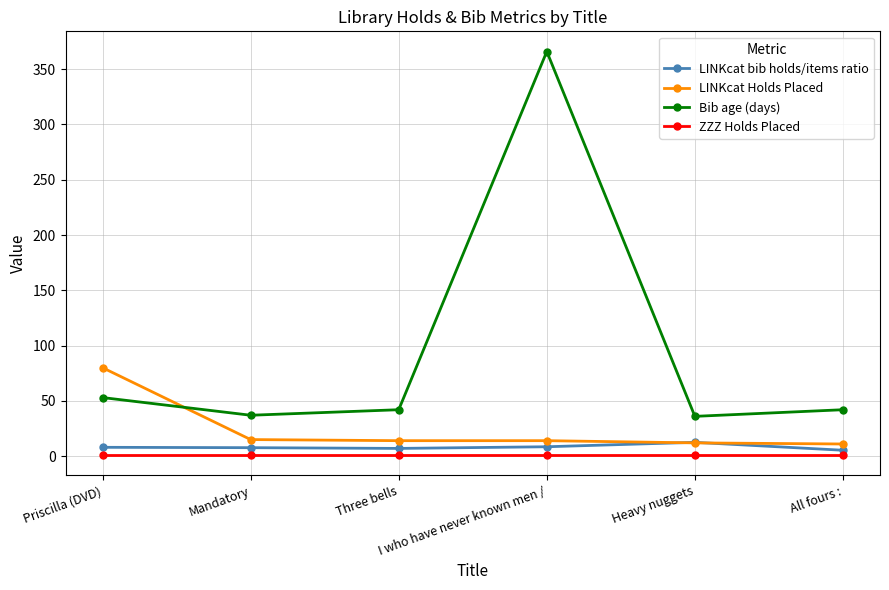

What is the label of the 3rd point from the right?

I who have never known men /